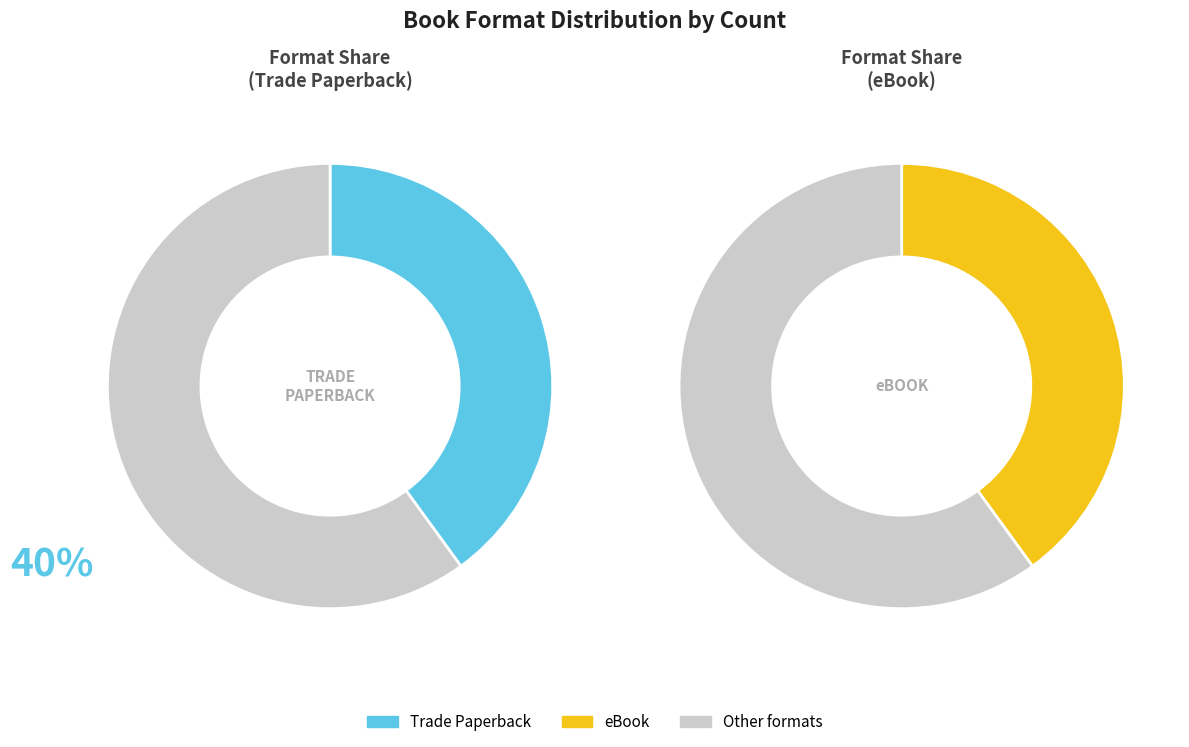

Do eBook and Trade Paperback together represent more than half of the pie?

Yes